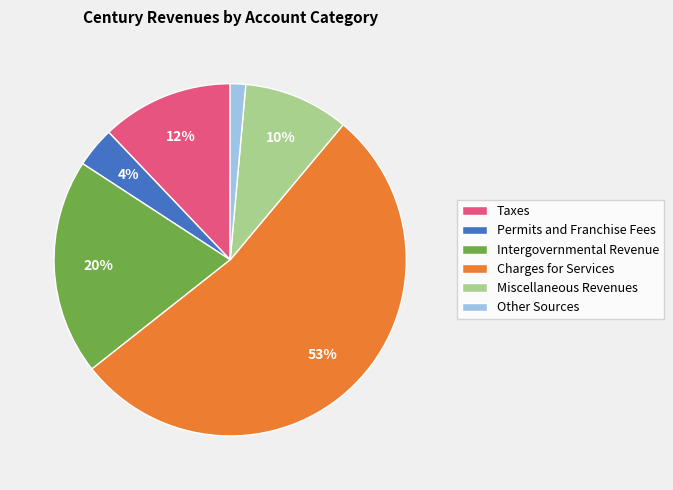

To the nearest percent, what percentage of the pie is Miscellaneous Revenues?

10%